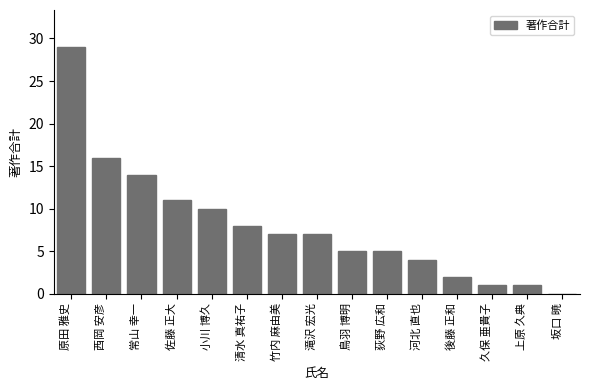

What is the sum of the values at 原田 雅史 and 小川 博久?

39